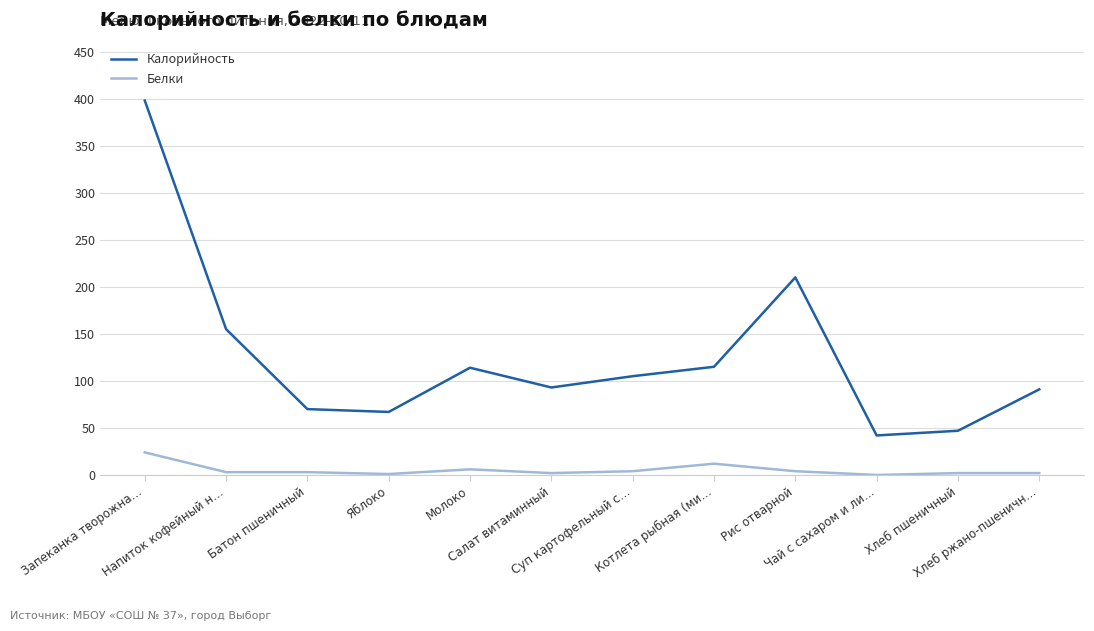

What is the greatest value displayed?

398